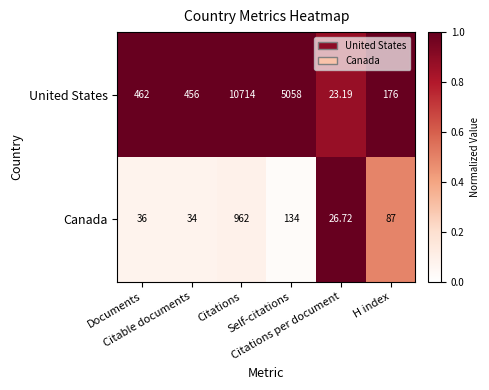

Which series has the largest range (max minus min)?

United States